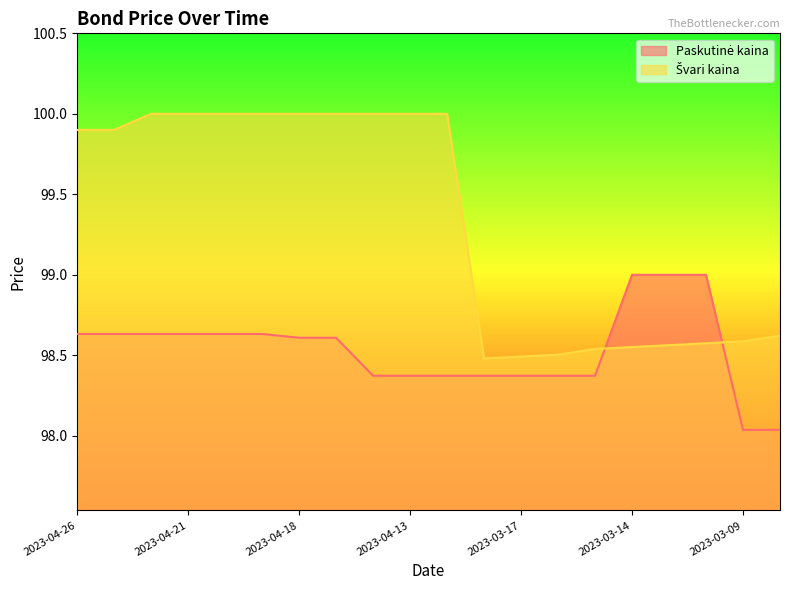

Reading left to right, what are all the values shown in this chart?

Paskutinė kaina: 98.6	98.6	98.6	98.6	98.6	98.6	98.6	98.6	98.4	98.4	98.4	98.4	98.4	98.4	98.4	99.0	99.0	99.0	98.0	98.0
Švari kaina: 99.9	99.9	100.0	100.0	100.0	100.0	100.0	100.0	100.0	100.0	100.0	98.5	98.5	98.5	98.5	98.6	98.6	98.6	98.6	98.6